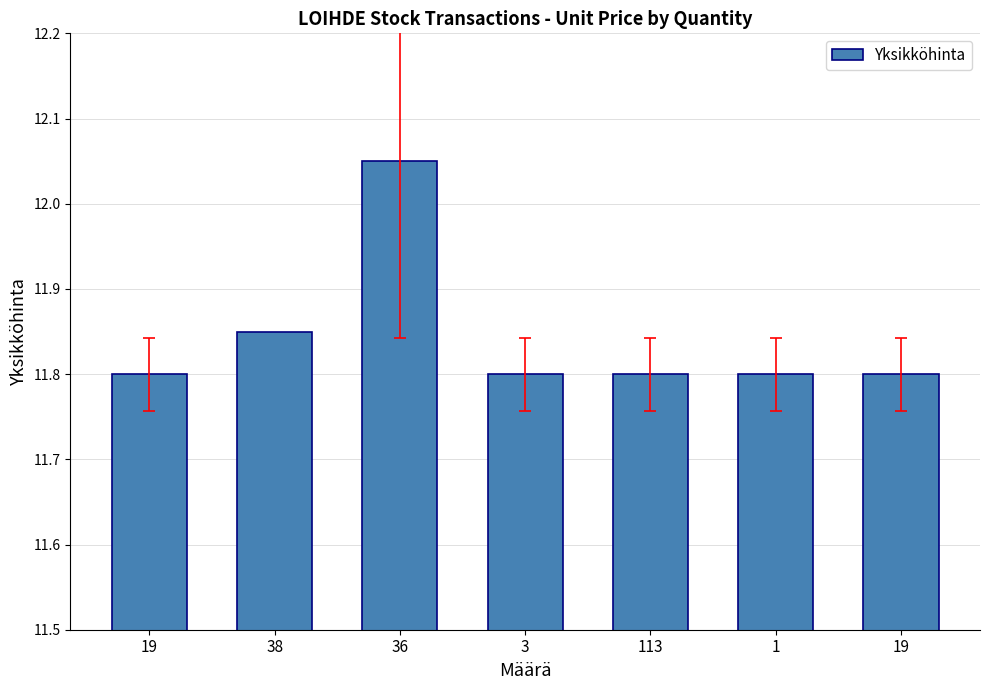

Does the chart contain any negative values?

No